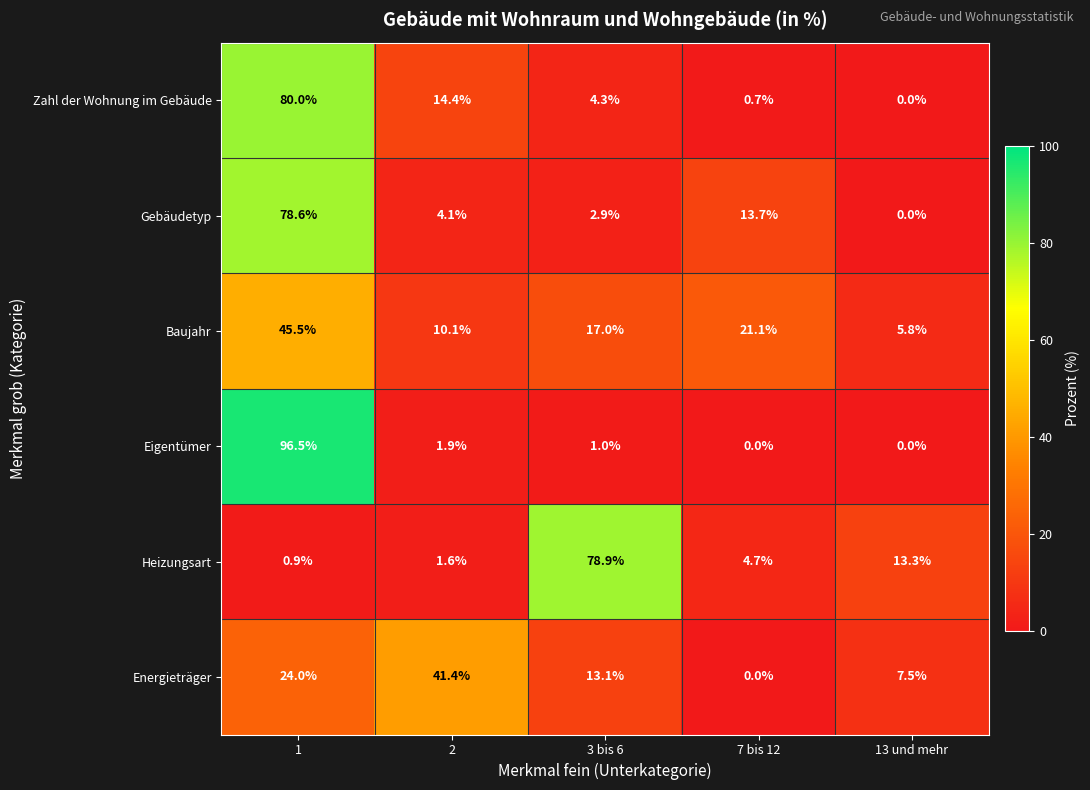

How many data points does each series have?

5